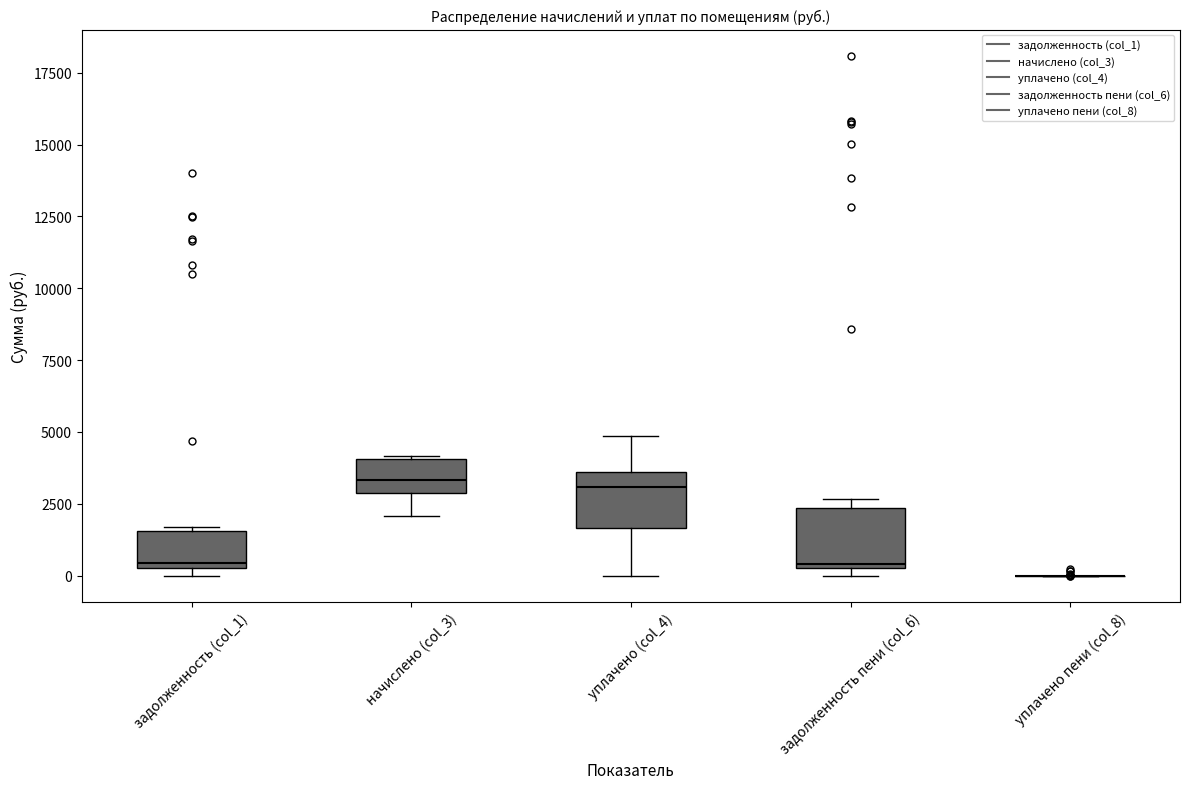

Reading left to right, read every box against the y-axis: the position of its median line, the range the box covers, and the ends of its whiskers. The values are not printed on the chart, so give them approximately, as read against the axis.

задолженность (col_1): median 500 (just above the box's lower edge), box 500 to 1500, whiskers 0 to 1500
начислено (col_3): median 3500, box 3000 to 4000, whiskers 2000 to 4000
уплачено (col_4): median 3000, box 1500 to 3500, whiskers 0 to 5000
задолженность пени (col_6): median 500, box 500 to 2500, whiskers 0 to 2500 (just above the box's upper edge)
уплачено пени (col_8): box collapsed to a line at 0, whiskers 0 to 0